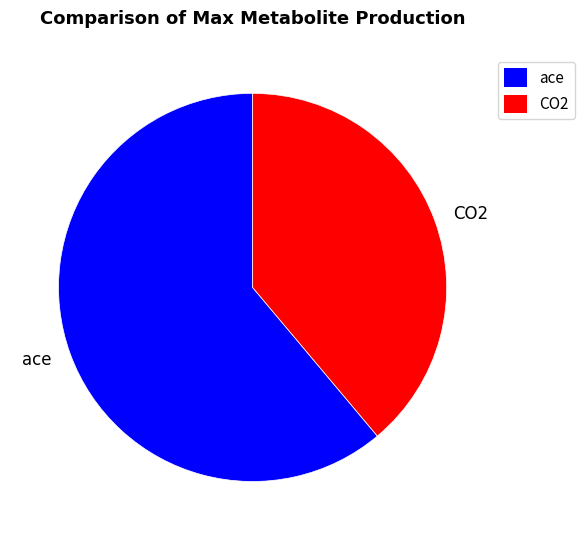

Does ace represent more than half of the total?

Yes